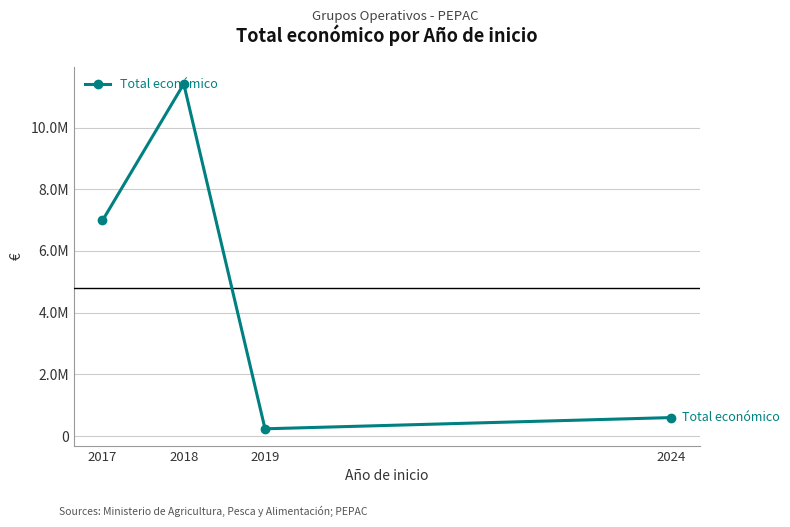

At which label does the data first exceed 6985221?

2018